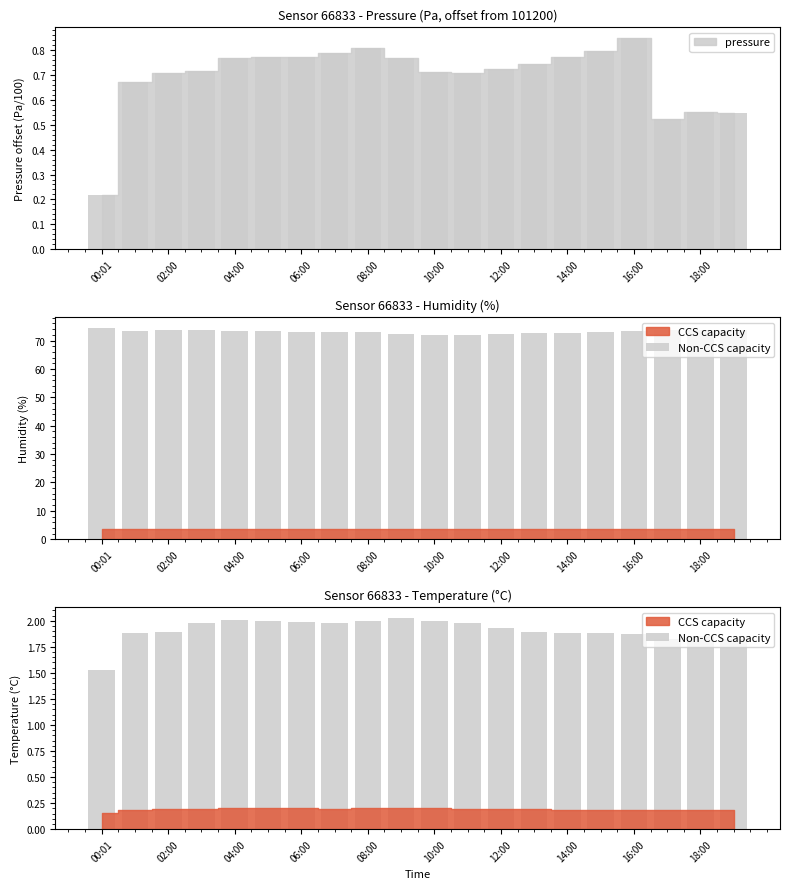

Is it true that the value at 11 is 3.2?

False